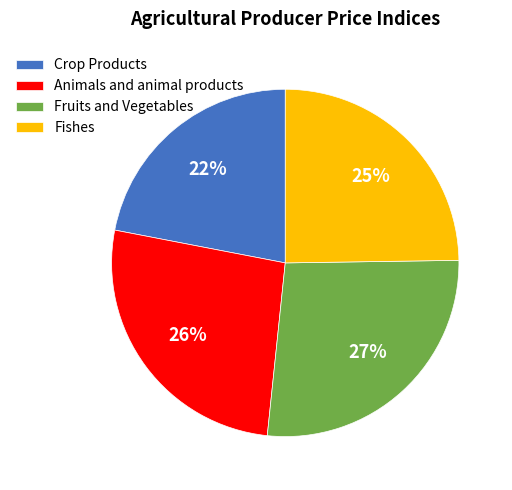

What is the smallest slice in the pie chart?

Crop Products